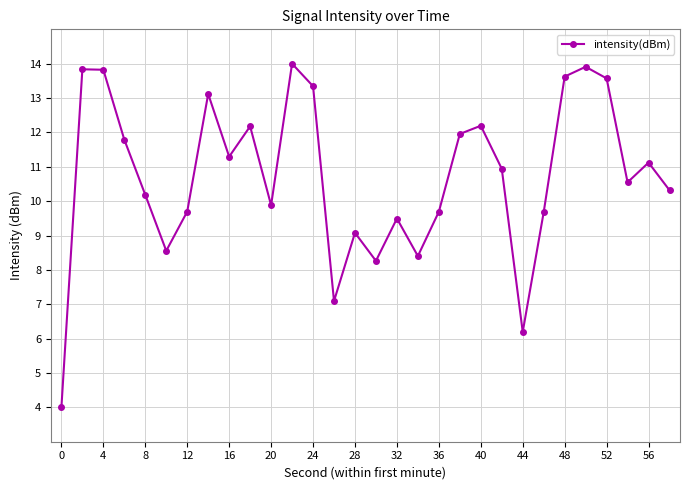

Count the number of data series in this chart.

1